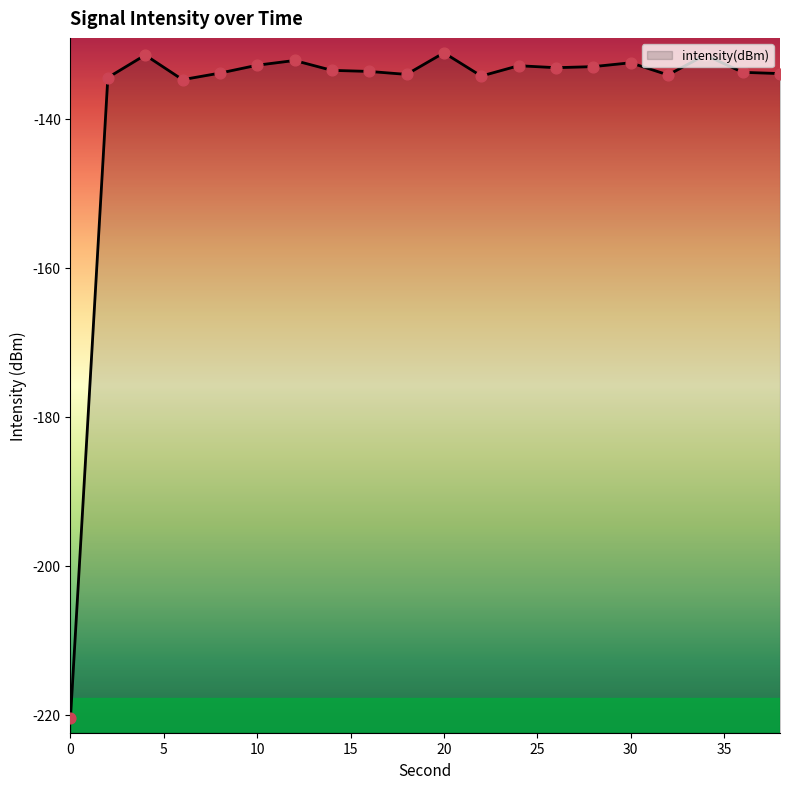

Which has a higher value, 18 or 14?

14